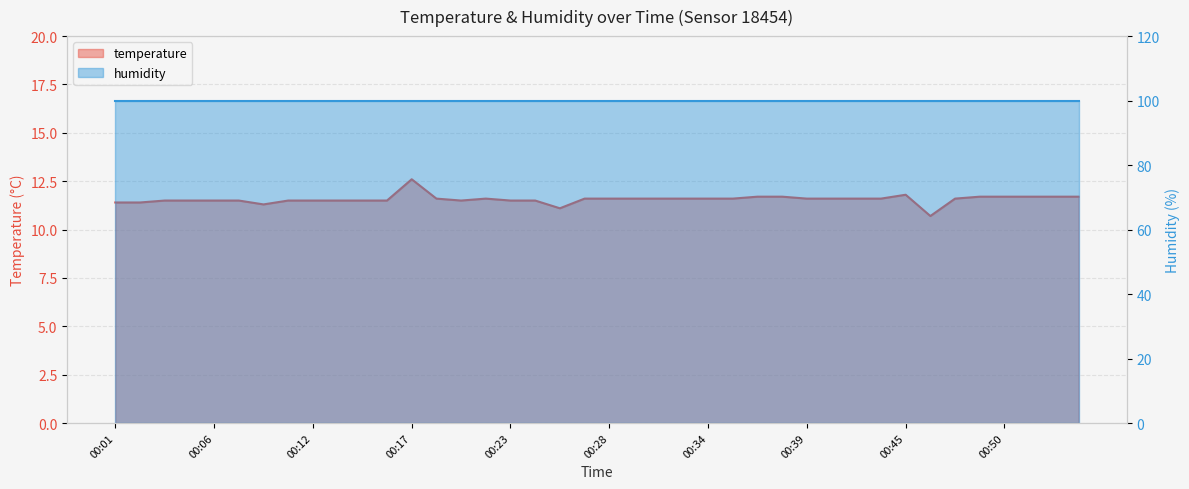

List the labels in order of value, largest first.

00:17, 00:45, 00:37, 00:38, 00:49, 00:50, 00:52, 00:53, 00:55, 00:19, 00:21, 00:27, 00:28, 00:30, 00:31, 00:32, 00:34, 00:35, 00:39, 00:41, 00:42, 00:44, 00:48, 00:04, 00:05, 00:06, 00:08, 00:10, 00:12, 00:13, 00:15, 00:16, 00:20, 00:23, 00:24, 00:01, 00:02, 00:09, 00:26, 00:46